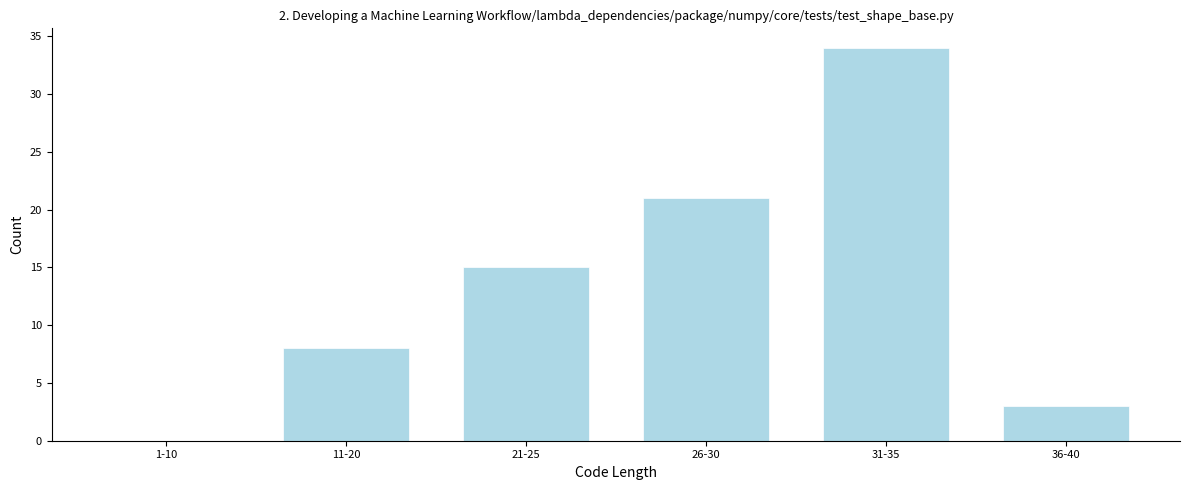

Reading right to left, extract all data points from this chart.

36-40=3	31-35=34	26-30=21	21-25=15	11-20=8	1-10=0